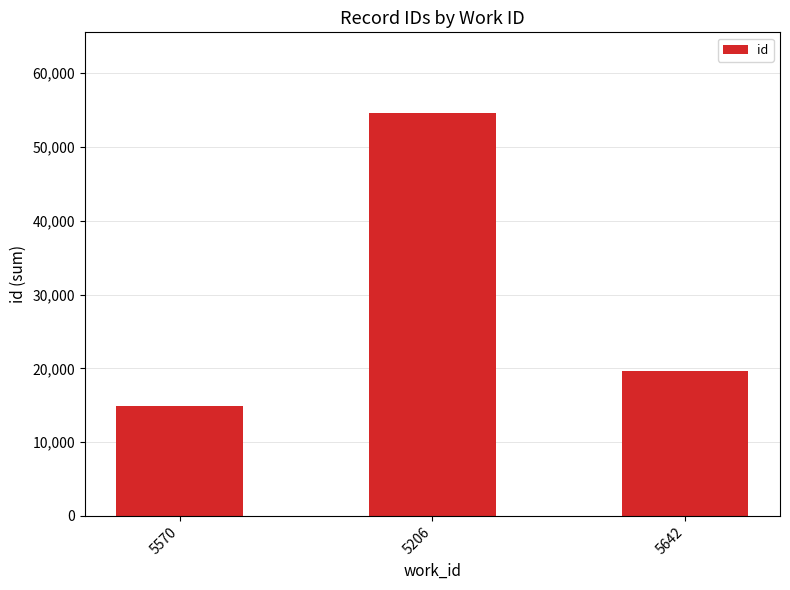

What is the average value?

29707